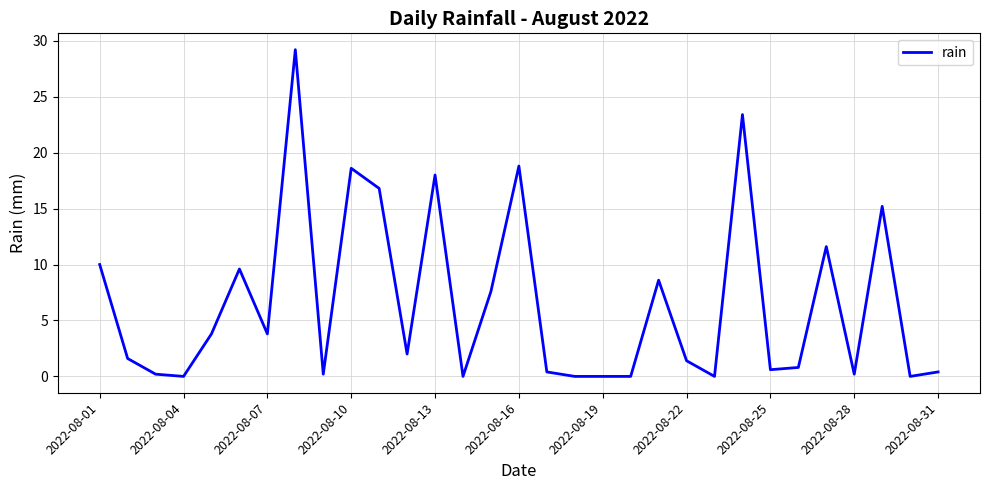

Does the chart have visible grid lines?

Yes